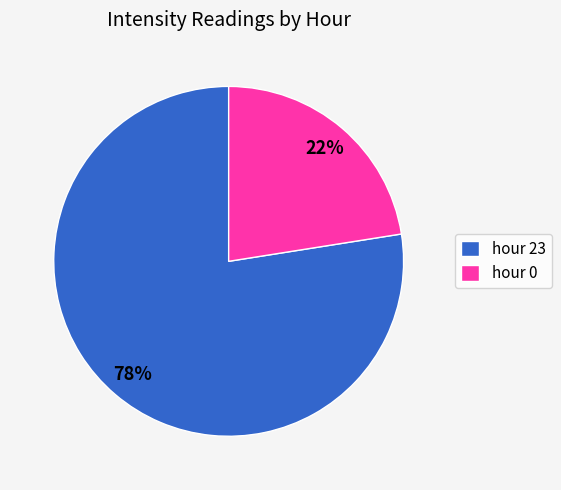

Which category has the biggest portion of the pie?

hour 23